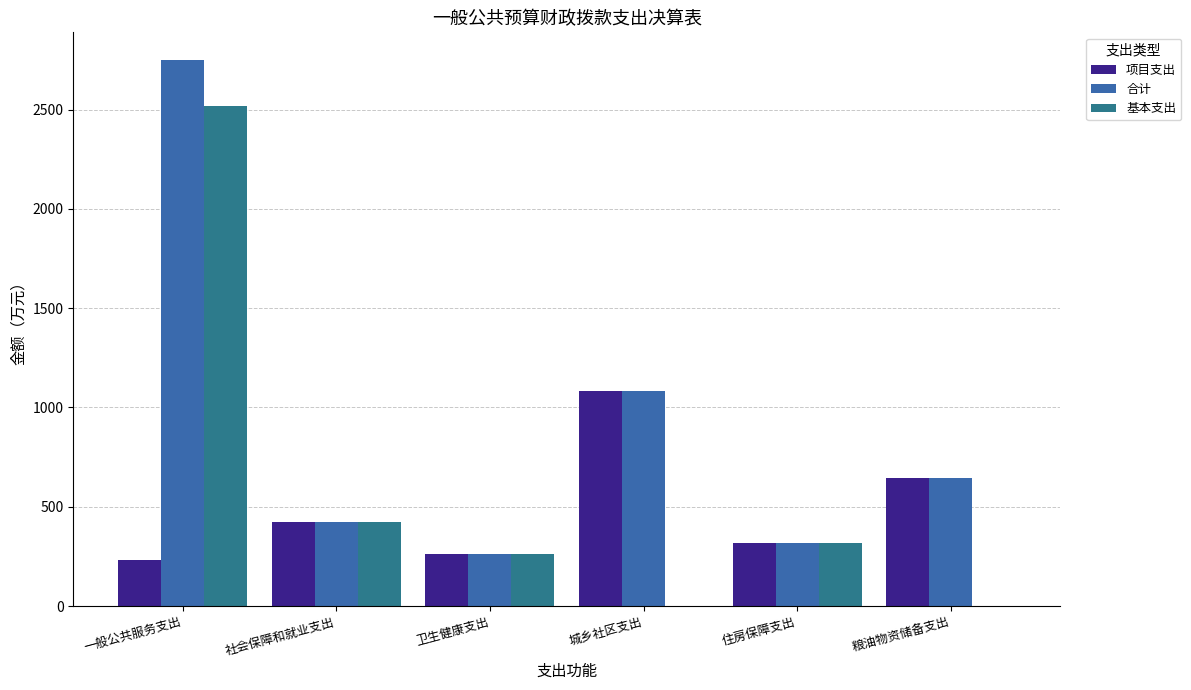

Reading right to left, transcribe all the data shown in this chart.

项目支出: 642.9	320.0	1081.7	263.8	421.8	233.6
合计: 642.9	320.0	1081.7	263.8	421.8	2751.5
基本支出: 0.0	320.0	0.0	263.8	421.5	2517.9